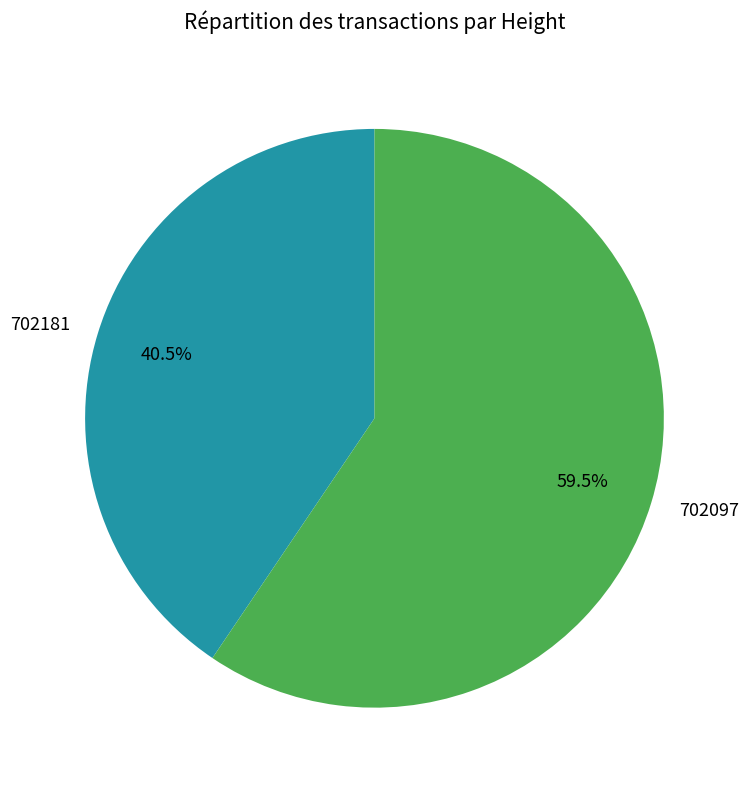

Between 702181 and 702097, which is larger?

702097